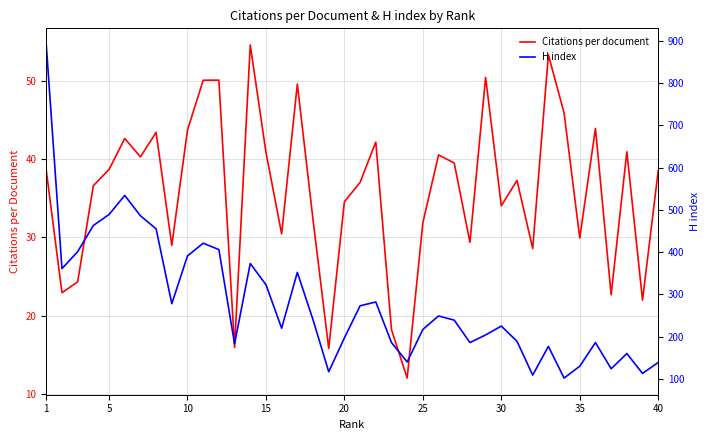

How many data points in H index are less than 239?

20